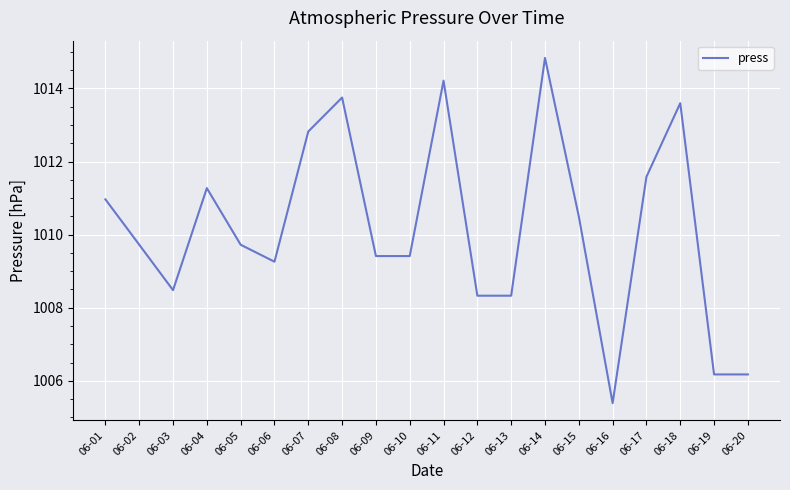

At which category does the data reach its first local valley?

06-03